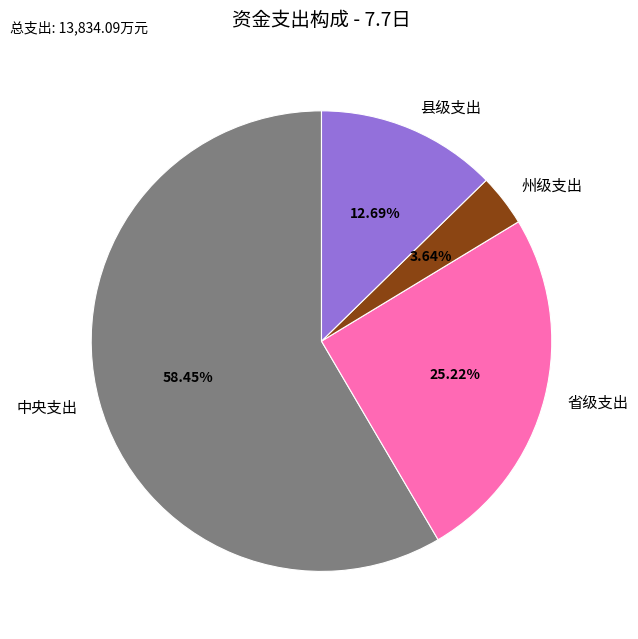

To the nearest percent, what is the difference between the largest and smallest slice percentages?

55%